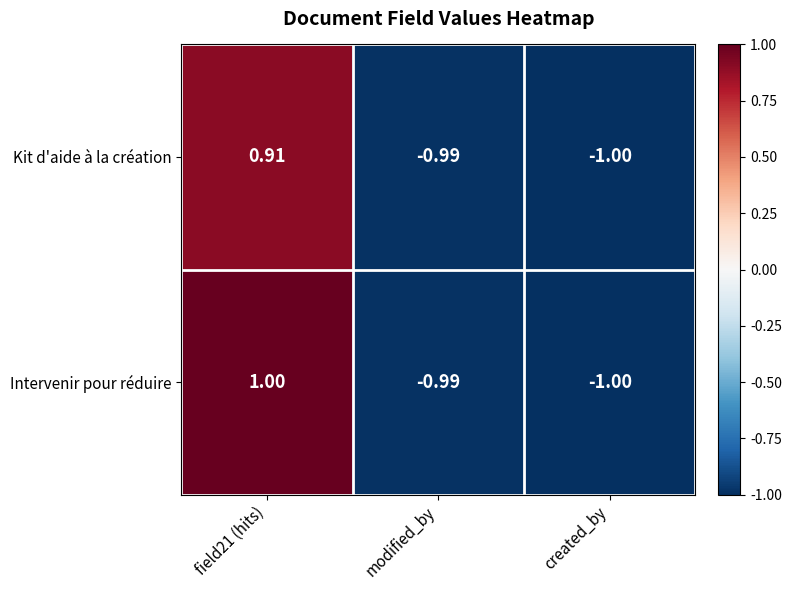

List the series in order of their overall mean, highest first.

Intervenir pour réduire, Kit d'aide à la création